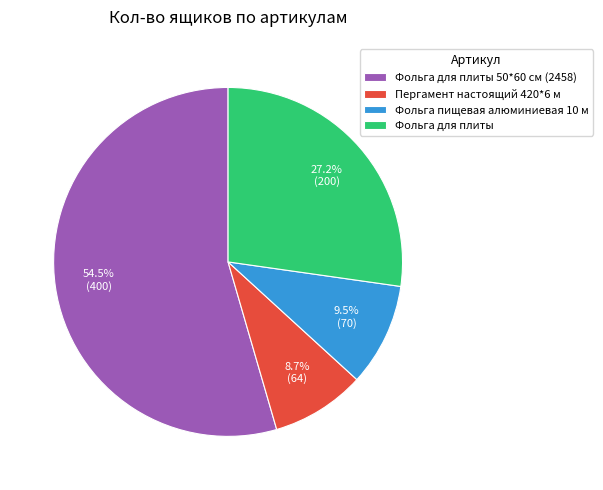

Which has a higher value, Фольга для плиты or Пергамент настоящий 420*6 м?

Фольга для плиты